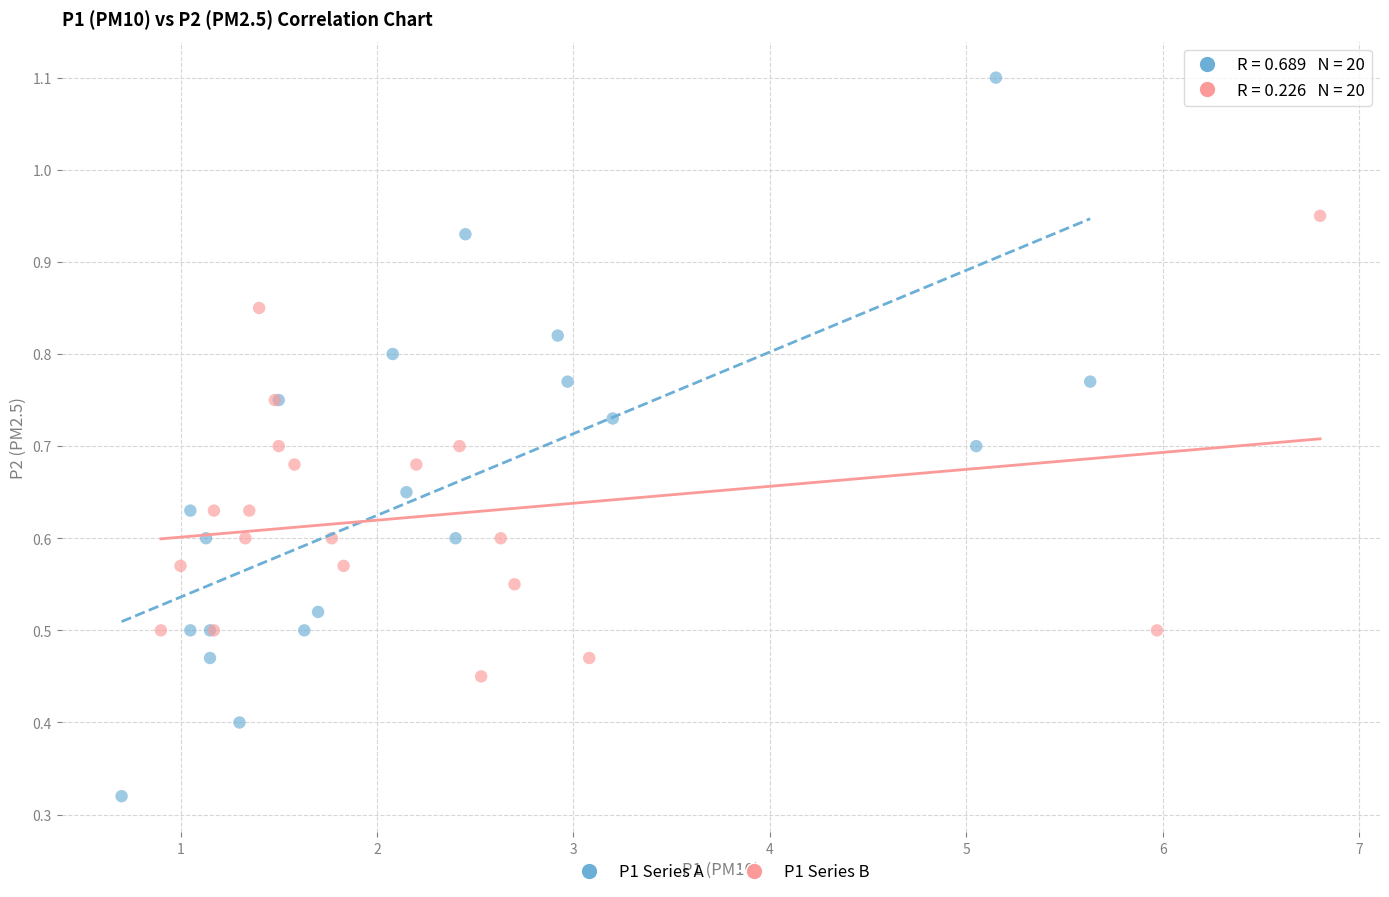

What are all the series names shown in the legend?

P1 Series A, P1 Series B